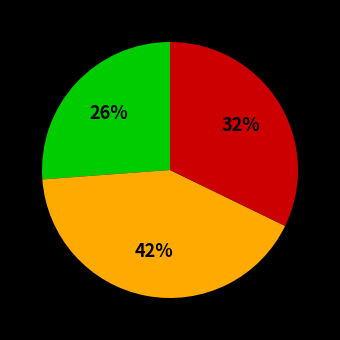

To the nearest percent, what is the average slice percentage?

33%